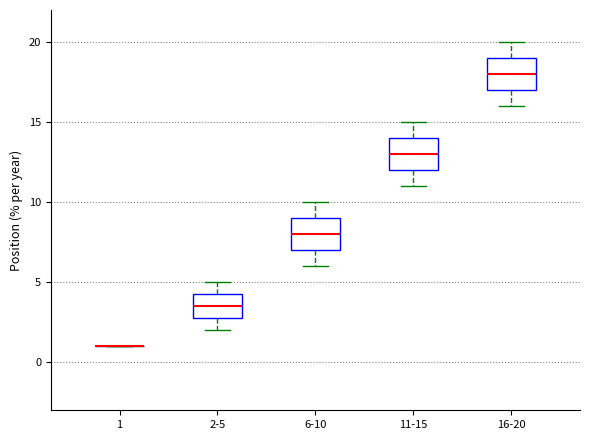

Reading left to right, transcribe this box plot: for each box, give where its median line is, the range the box spans, and where its two whiskers end, as read against the y-axis. The values are not printed on the chart, so give them approximately, as read against the axis.

1: box collapsed to a line at 1.0, whiskers 1.0 to 1.0
2-5: median 3.5, box 3.0 to 4.5, whiskers 2.0 to 5.0
6-10: median 8.0, box 7.0 to 9.0, whiskers 6.0 to 10.0
11-15: median 13.0, box 12.0 to 14.0, whiskers 11.0 to 15.0
16-20: median 18.0, box 17.0 to 19.0, whiskers 16.0 to 20.0